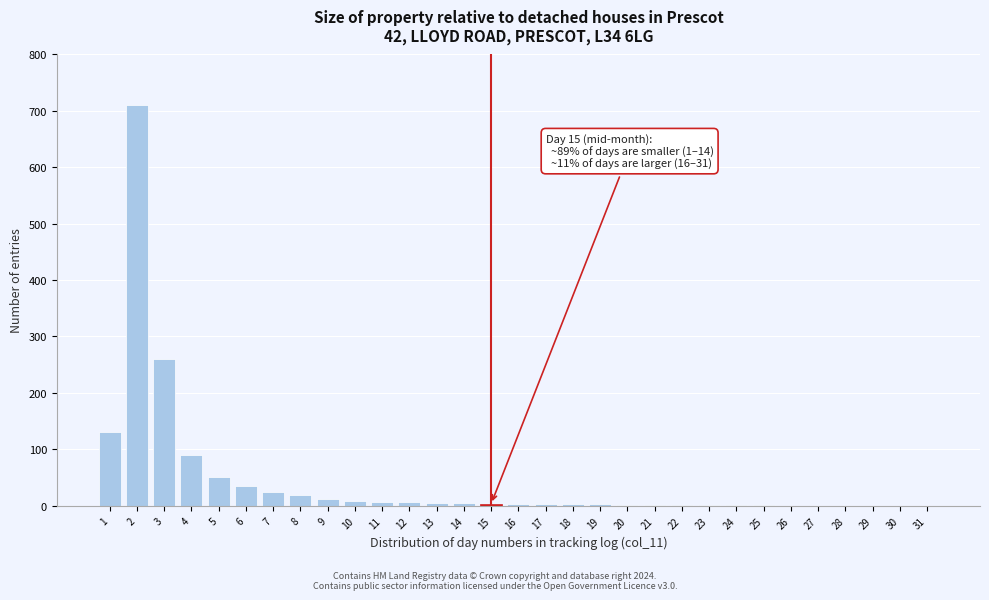

What is the greatest value displayed?

710